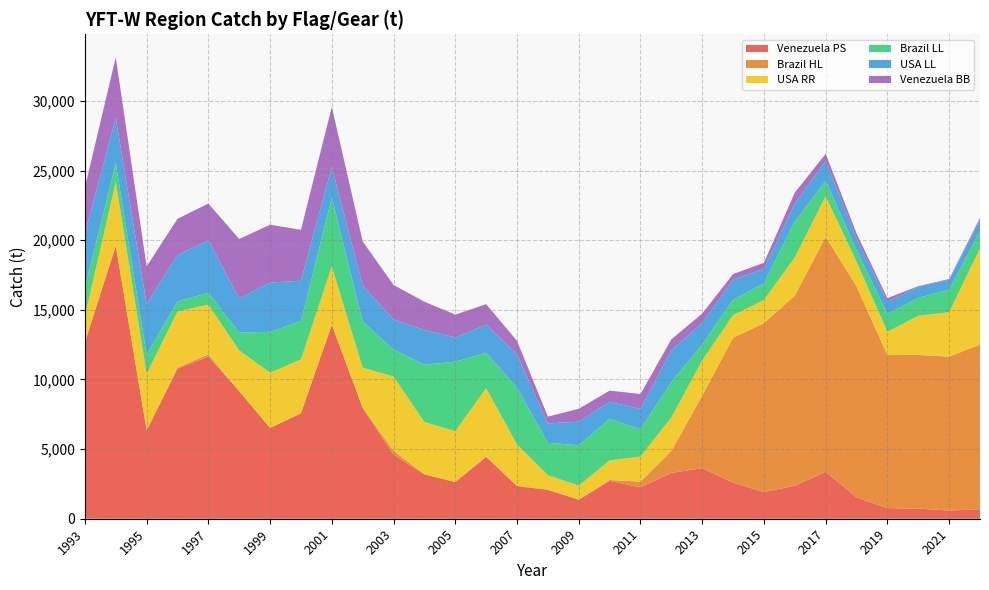

Reading left to right, extract all data points from this chart.

Venezuela PS: 12659.0	19587.0	6338.0	10777.0	11653.0	9157.0	6523.0	7572.1	13933.5	7960.8	4606.5	3185.4	2633.9	4439.2	2341.1	2067.0	1362.7	2721.9	2253.2	3291.0	3635.4	2581.3	1920.1	2367.0	3373.2	1526.6	760.2	724.8	590.5	668.7
Brazil HL: 0.0	60.0	18.0	69.0	156.0	0.0	0.0	0.0	0.0	0.0	272.2	0.0	0.0	30.1	21.7	25.2	2.3	60.9	414.9	1569.7	5207.8	10414.6	12122.7	13658.4	16878.5	15159.1	10993.0	11038.4	11052.0	11841.0
USA RR: 1898.0	4523.0	4053.0	4032.0	3569.0	2927.0	3967.0	3861.7	4184.8	2887.0	5328.1	3759.4	3657.2	4907.5	2966.0	1033.2	1010.8	1399.8	1802.4	2404.9	2532.1	1620.5	1660.4	2742.7	2904.4	1770.2	1668.8	2807.9	3189.1	6897.6
Brazil LL: 2044.0	1365.0	1378.0	734.0	849.0	1285.0	2930.0	2754.2	4954.3	3323.1	1940.9	4115.2	4987.2	2542.9	4092.8	2325.7	2906.4	2989.3	1953.9	2557.9	1141.1	1112.2	1205.6	2578.5	1117.9	841.9	1296.3	1287.5	1616.8	1250.0
USA LL: 3886.0	3246.0	3645.0	3320.0	3773.0	2449.0	3541.2	2901.1	2200.1	2572.6	2163.9	2492.2	1746.2	2010.0	2394.5	1394.1	1685.9	1217.7	1462.5	2269.9	1544.4	1446.4	1041.5	1300.2	1430.7	854.9	876.8	795.1	721.1	795.2
Venezuela BB: 3296.0	4350.0	2684.0	2604.0	2632.0	4267.0	4152.0	3660.4	4296.0	3165.5	2475.0	2030.1	1631.3	1480.7	950.8	488.8	928.7	808.6	1068.0	788.4	673.2	394.7	428.1	771.0	499.9	338.7	244.4	48.0	45.9	148.9